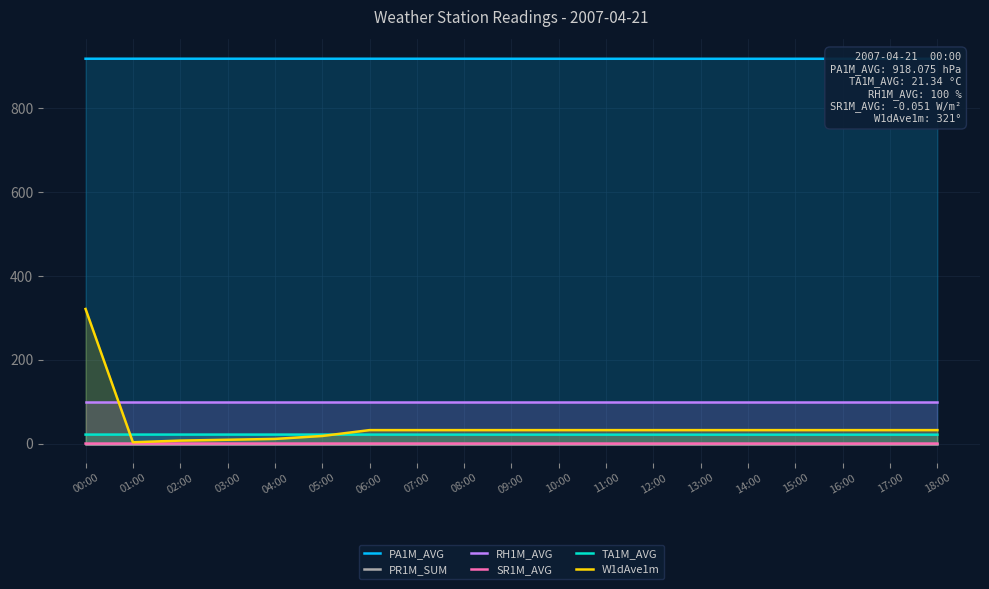

What is the sum of the TA1M_AVG values at 05:00 and 04:00?

42.7